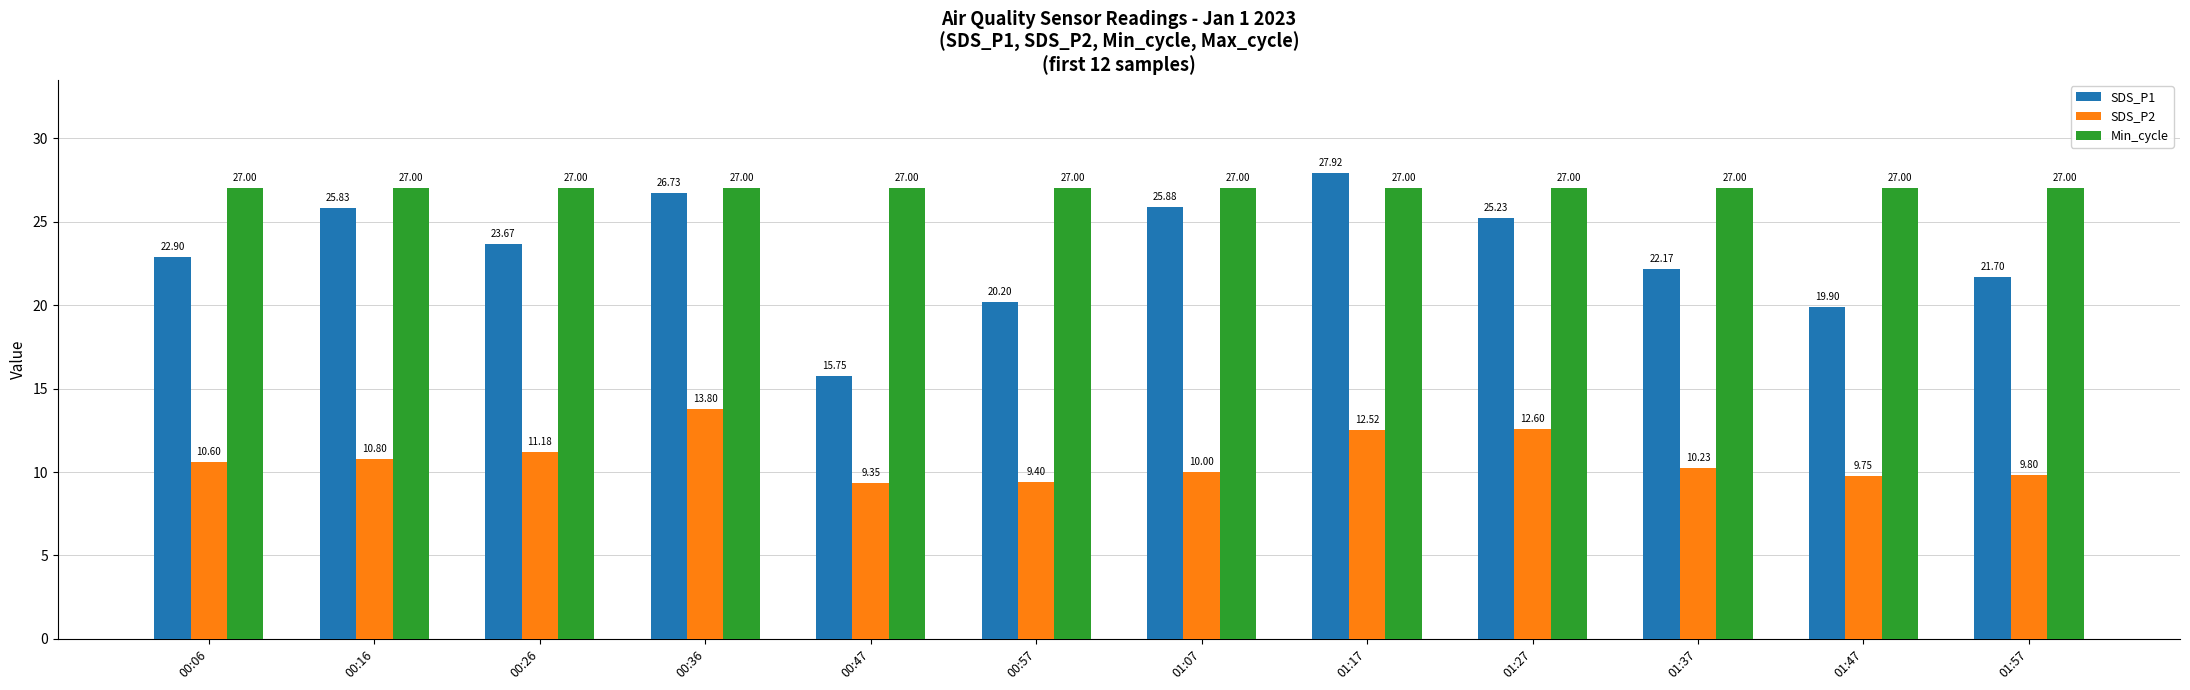

How many bars are there in total?

36